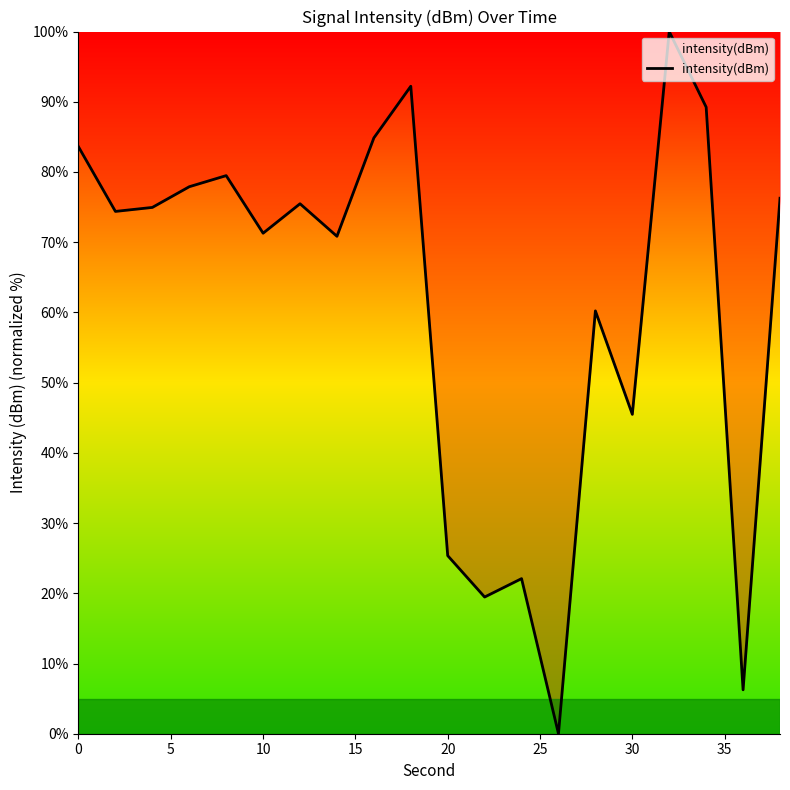

What is the difference between the second highest and minimum values?

92.2